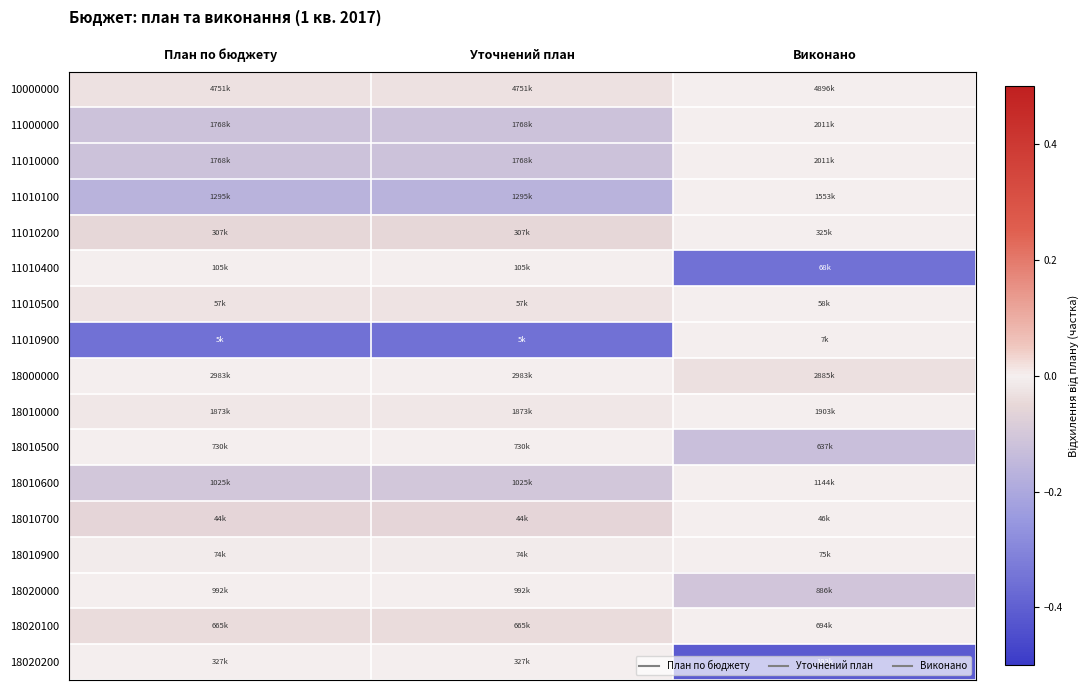

Reading right to left, extract all data points from this chart.

10000000: Виконано=0.0	Уточнений план=-0.0	План по бюджету=-0.0
11000000: Виконано=0.0	Уточнений план=-0.1	План по бюджету=-0.1
11010000: Виконано=0.0	Уточнений план=-0.1	План по бюджету=-0.1
11010100: Виконано=0.0	Уточнений план=-0.2	План по бюджету=-0.2
11010200: Виконано=0.0	Уточнений план=-0.1	План по бюджету=-0.1
11010400: Виконано=-0.4	Уточнений план=0.0	План по бюджету=0.0
11010500: Виконано=0.0	Уточнений план=-0.0	План по бюджету=-0.0
11010900: Виконано=0.0	Уточнений план=-0.4	План по бюджету=-0.4
18000000: Виконано=-0.0	Уточнений план=0.0	План по бюджету=0.0
18010000: Виконано=0.0	Уточнений план=-0.0	План по бюджету=-0.0
18010500: Виконано=-0.1	Уточнений план=0.0	План по бюджету=0.0
18010600: Виконано=0.0	Уточнений план=-0.1	План по бюджету=-0.1
18010700: Виконано=0.0	Уточнений план=-0.1	План по бюджету=-0.1
18010900: Виконано=0.0	Уточнений план=-0.0	План по бюджету=-0.0
18020000: Виконано=-0.1	Уточнений план=0.0	План по бюджету=0.0
18020100: Виконано=0.0	Уточнений план=-0.0	План по бюджету=-0.0
18020200: Виконано=-0.4	Уточнений план=0.0	План по бюджету=0.0